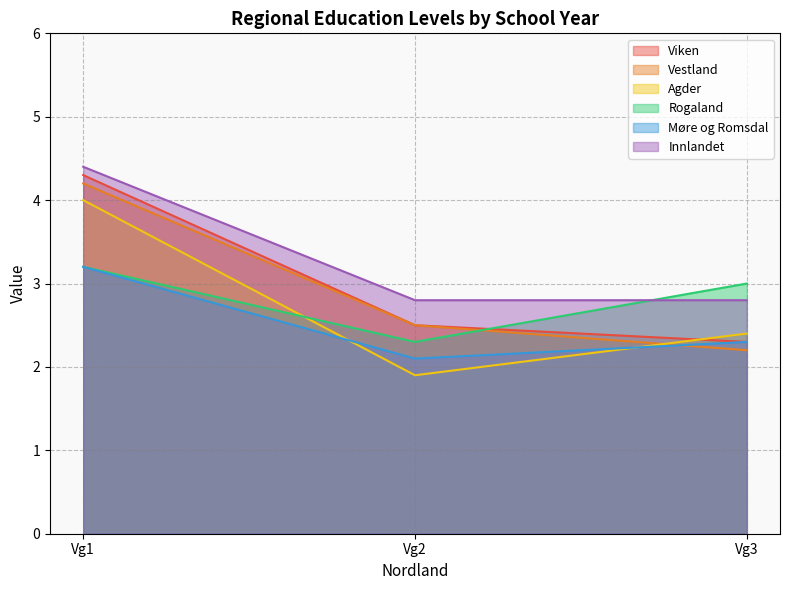

Reading right to left, list all the values displayed in this chart.

Viken: 2.3	2.5	4.3
Vestland: 2.2	2.5	4.2
Agder: 2.4	1.9	4.0
Rogaland: 3.0	2.3	3.2
Møre og Romsdal: 2.3	2.1	3.2
Innlandet: 2.8	2.8	4.4